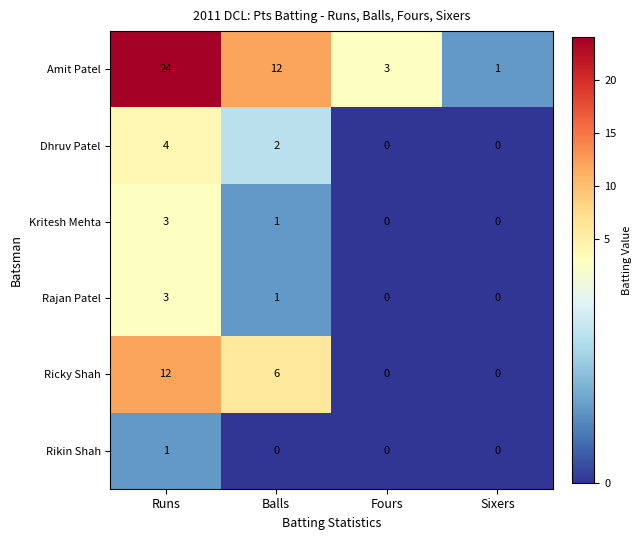

Which category has the highest value across all series?

Runs